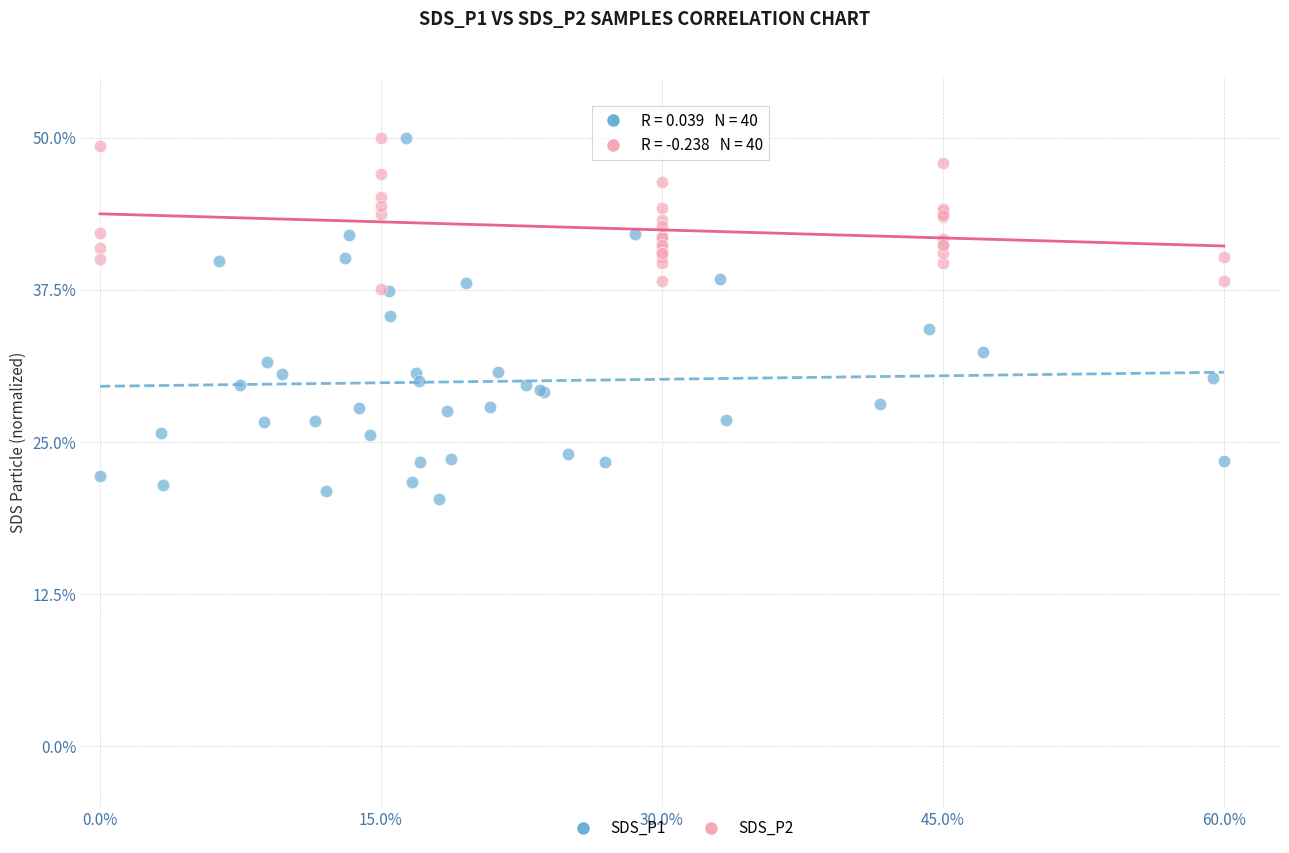

Which series reaches the minimum Y coordinate?

SDS_P1